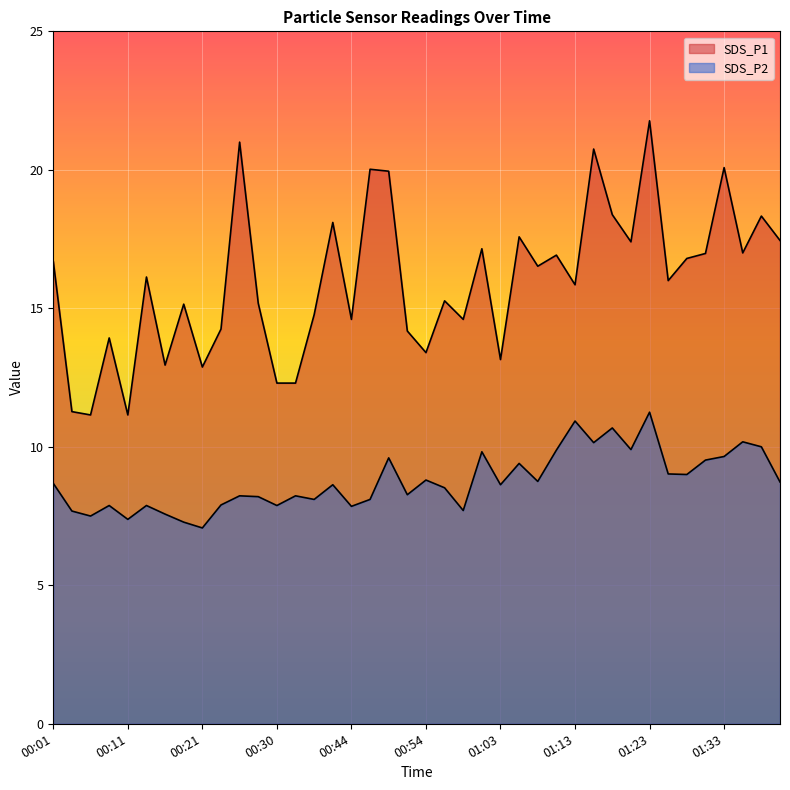

What is the average value of the SDS_P1 series?

16.0